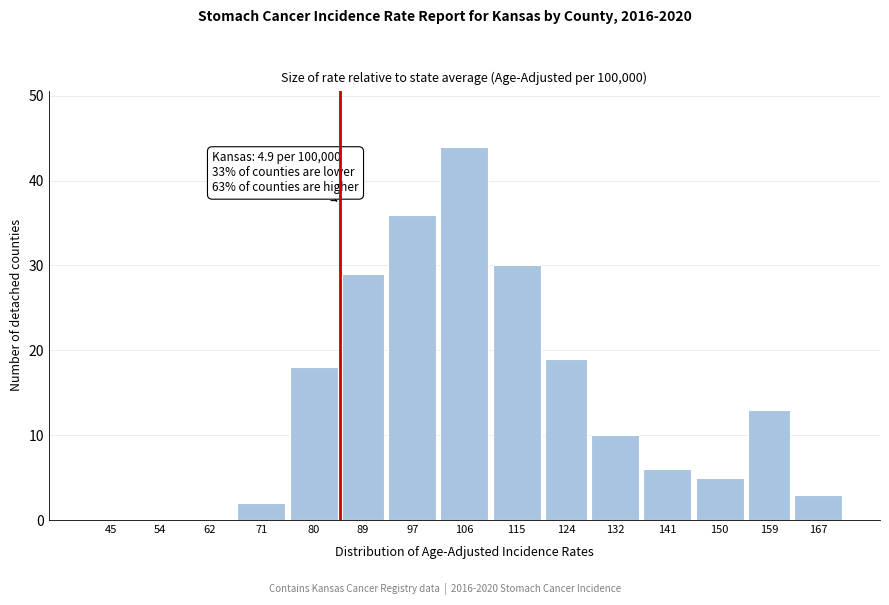

Reading left to right, what are all the values shown in this chart?

45=0	54=0	62=0	71=2	80=18	89=29	97=36	106=44	115=30	124=19	132=10	141=6	150=5	159=13	167=3